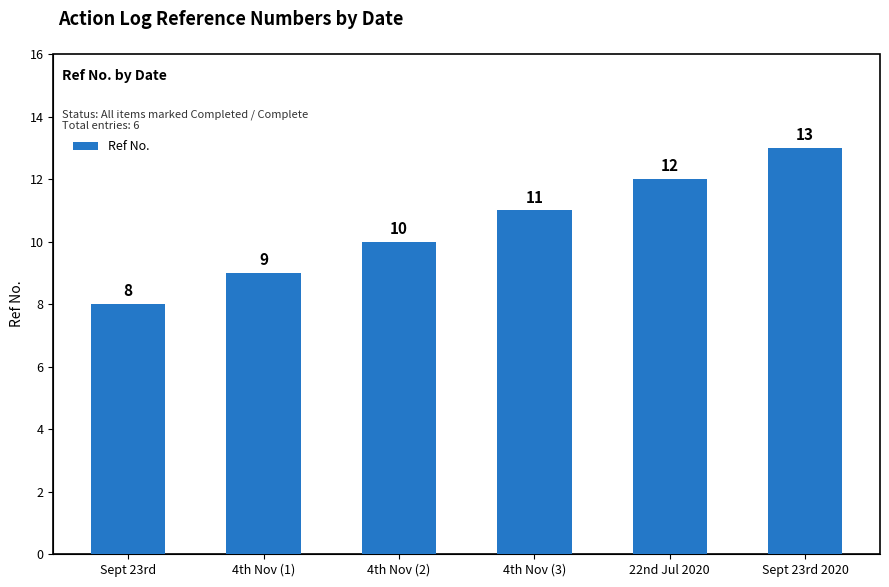

Count the number of data series in this chart.

1